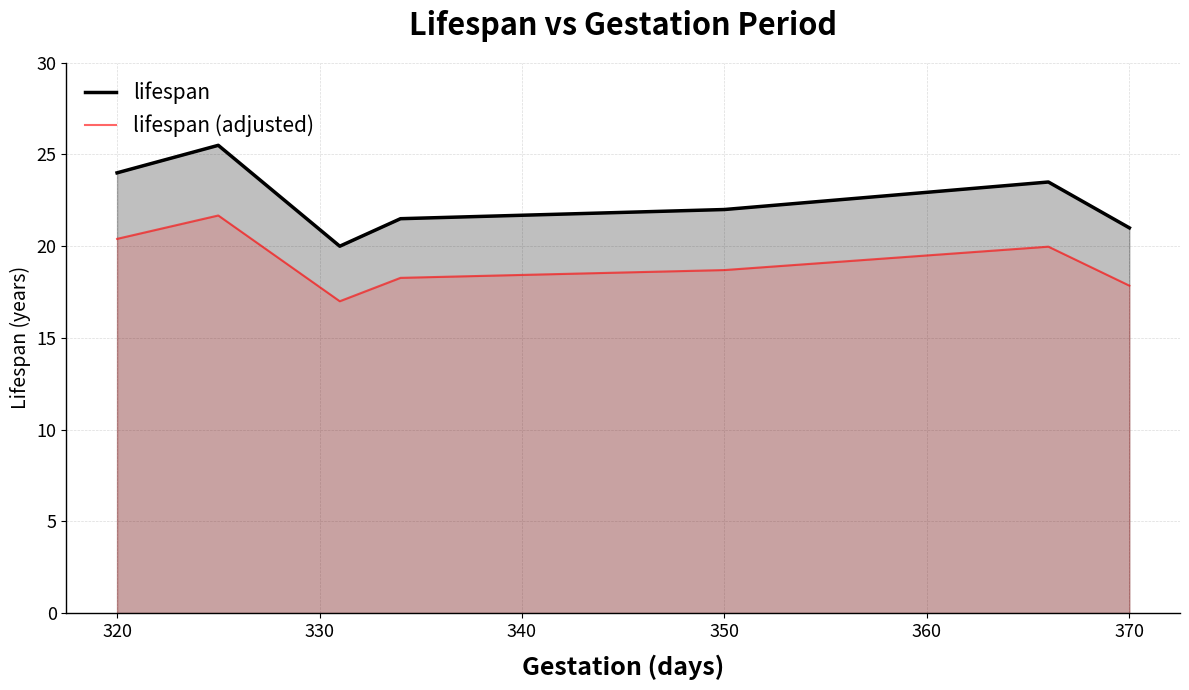

List the series in order of their overall mean, lowest first.

lifespan (adjusted), lifespan